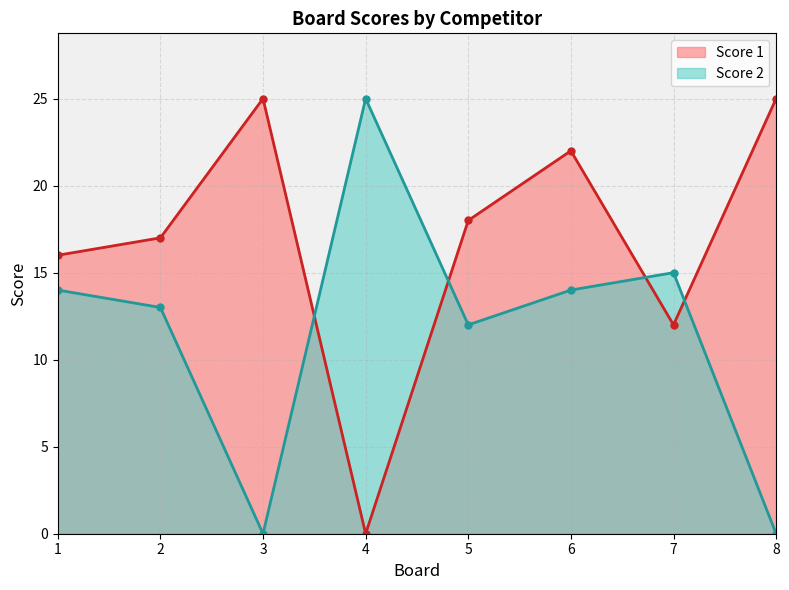

Rank the categories by Score 2 value from lowest to highest.

3, 8, 5, 2, 1, 6, 7, 4